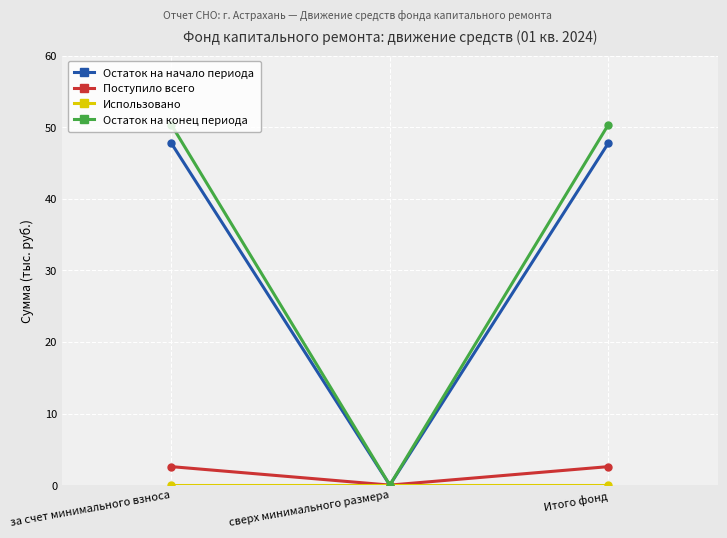

Where does the Остаток на начало периода series first go above 47?

за счет минимального взноса